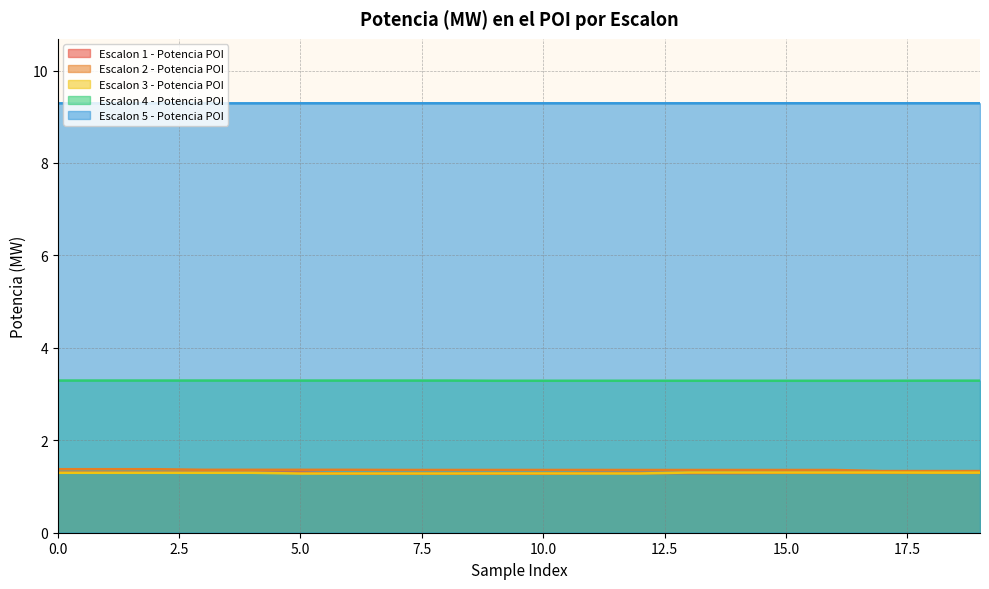

Reading right to left, what are all the values shown in this chart?

Escalon 1 - Potencia POI: 19=1.3	18=1.3	17=1.3	16=1.3	15=1.3	14=1.3	13=1.3	12=1.3	11=1.3	10=1.3	9=1.3	8=1.3	7=1.3	6=1.3	5=1.3	4=1.3	3=1.3	2=1.3	1=1.3	0=1.3
Escalon 2 - Potencia POI: 19=1.3	18=1.3	17=1.3	16=1.4	15=1.4	14=1.4	13=1.4	12=1.4	11=1.4	10=1.4	9=1.4	8=1.4	7=1.4	6=1.4	5=1.4	4=1.4	3=1.4	2=1.4	1=1.4	0=1.4
Escalon 3 - Potencia POI: 19=1.3	18=1.3	17=1.3	16=1.3	15=1.3	14=1.3	13=1.3	12=1.3	11=1.3	10=1.3	9=1.3	8=1.3	7=1.3	6=1.3	5=1.3	4=1.3	3=1.3	2=1.3	1=1.3	0=1.3
Escalon 4 - Potencia POI: 19=3.3	18=3.3	17=3.3	16=3.3	15=3.3	14=3.3	13=3.3	12=3.3	11=3.3	10=3.3	9=3.3	8=3.3	7=3.3	6=3.3	5=3.3	4=3.3	3=3.3	2=3.3	1=3.3	0=3.3
Escalon 5 - Potencia POI: 19=9.3	18=9.3	17=9.3	16=9.3	15=9.3	14=9.3	13=9.3	12=9.3	11=9.3	10=9.3	9=9.3	8=9.3	7=9.3	6=9.3	5=9.3	4=9.3	3=9.3	2=9.3	1=9.3	0=9.3